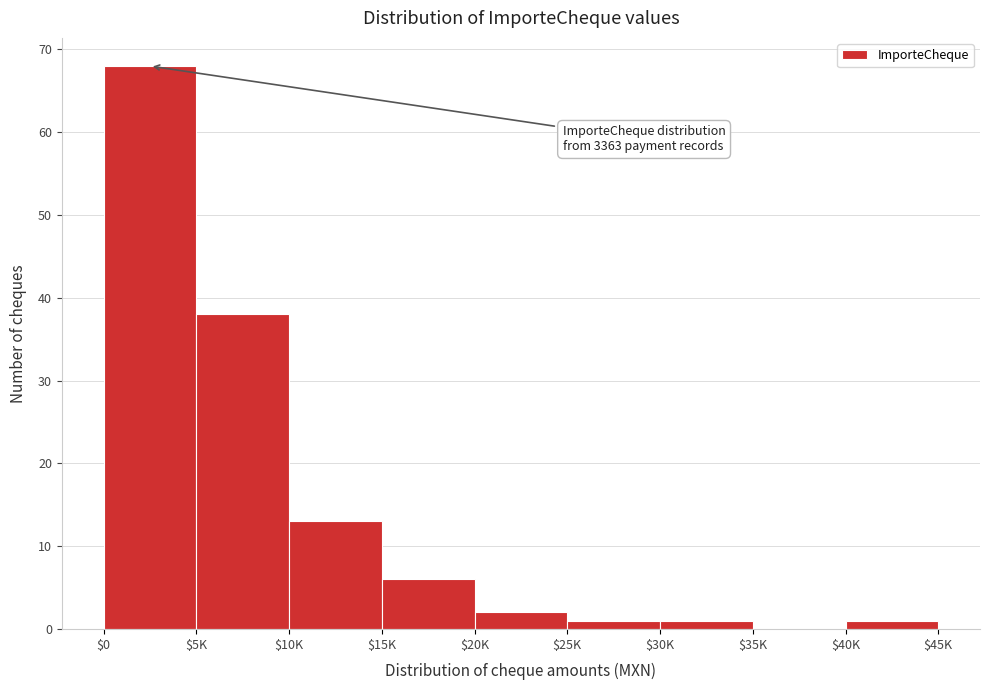

True or false: the data shows 1 at $25K.

True